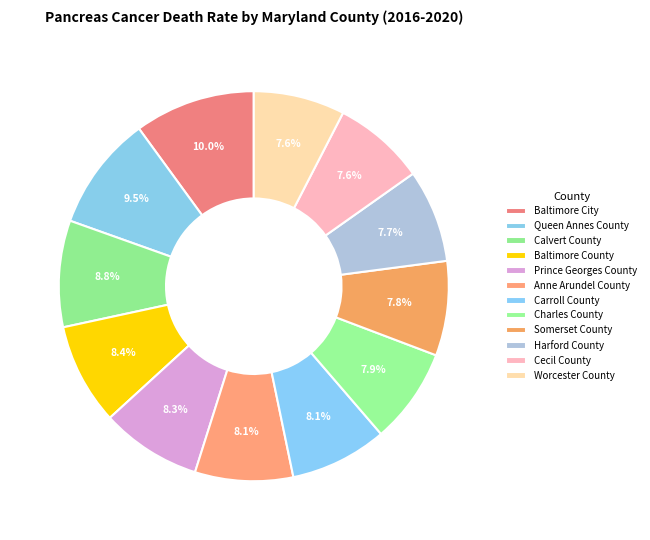

Count the number of slices in the pie.

12